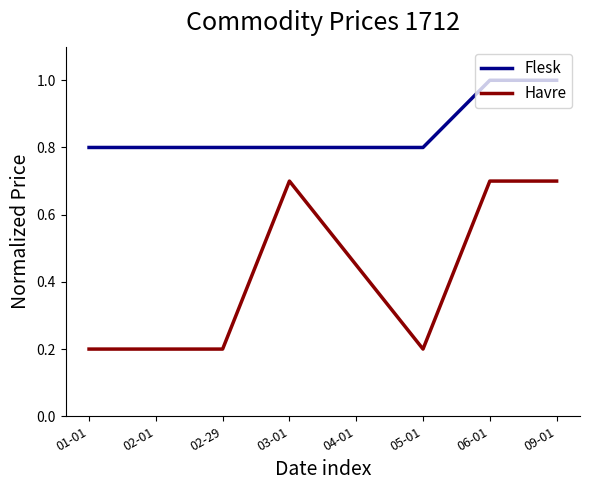

True or false: Flesk and Havre intersect in this chart.

False